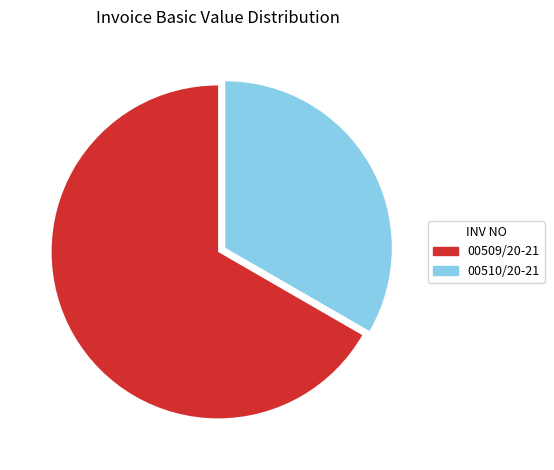

Approximately how many times larger is the value at 00509/20-21 compared to 00510/20-21?

2.0